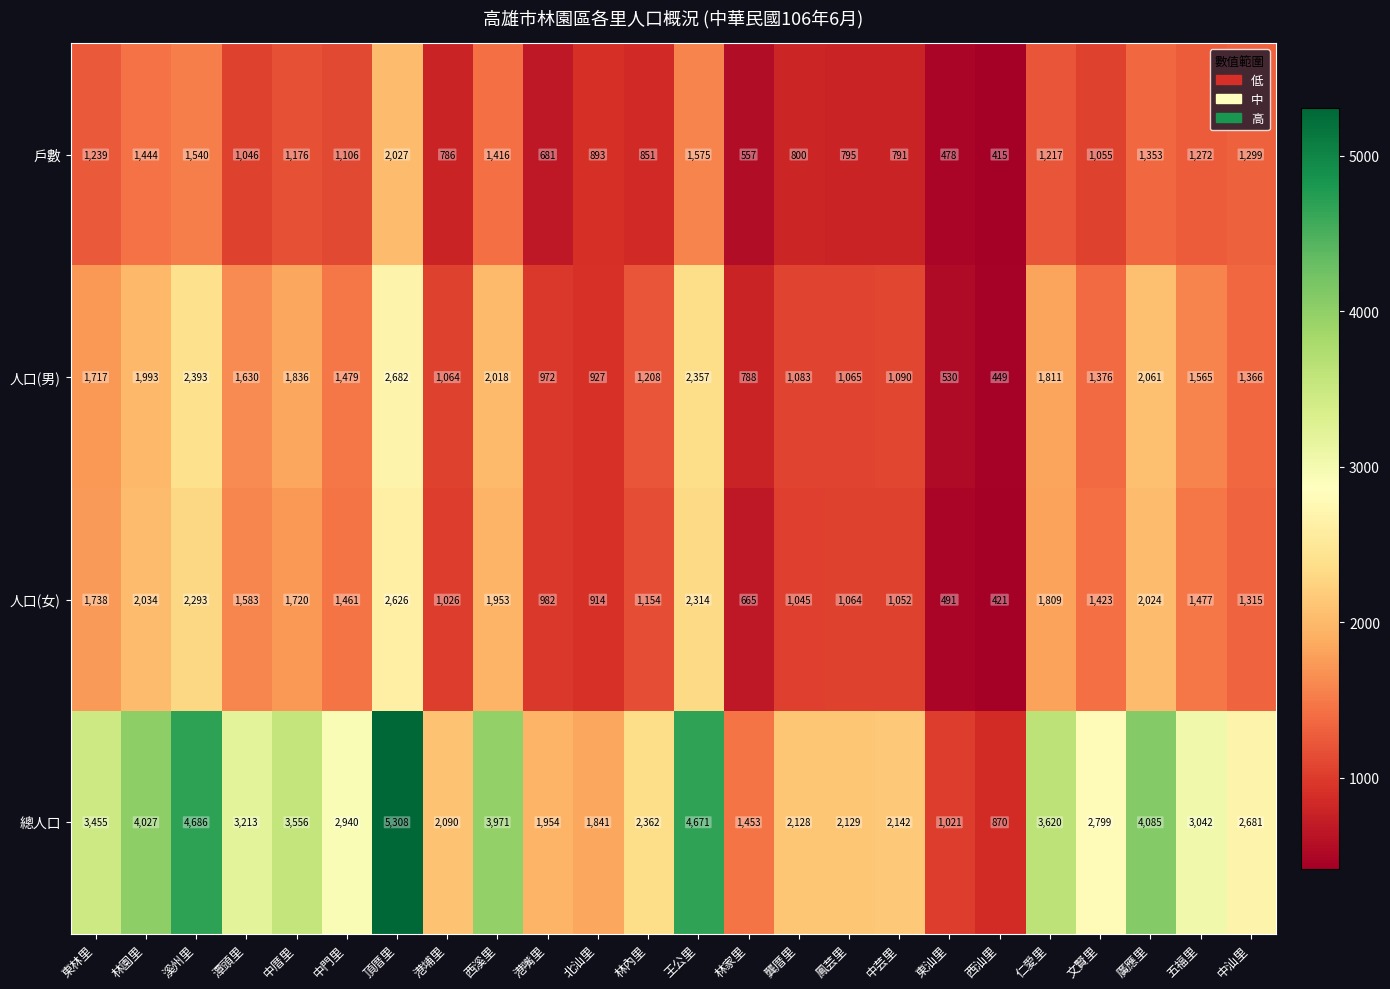

True or false: 總人口 has a value of 4671 at 王公里.

True